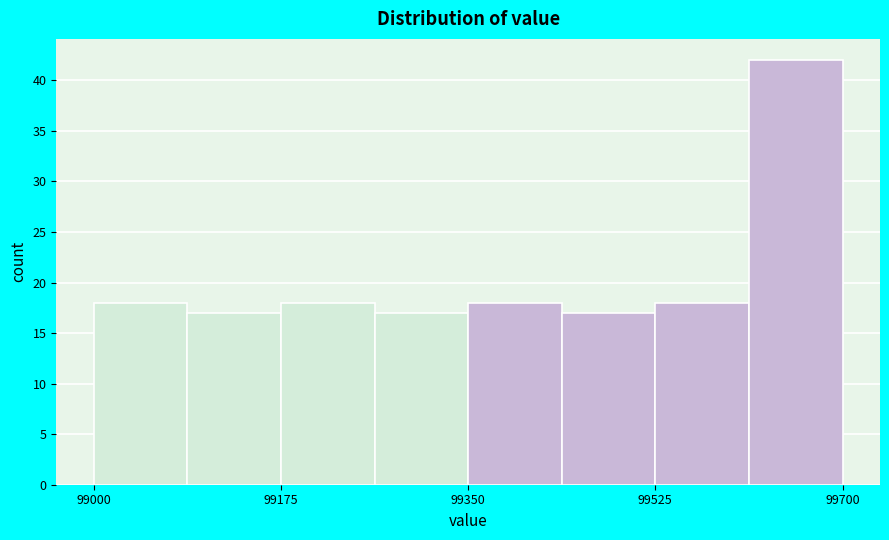

What is the height of the bar covering 99080 to 99180 on the x-axis? Neither the bar edges nor the heights are printed on the chart, so give them approximately, as read against the axes.

17